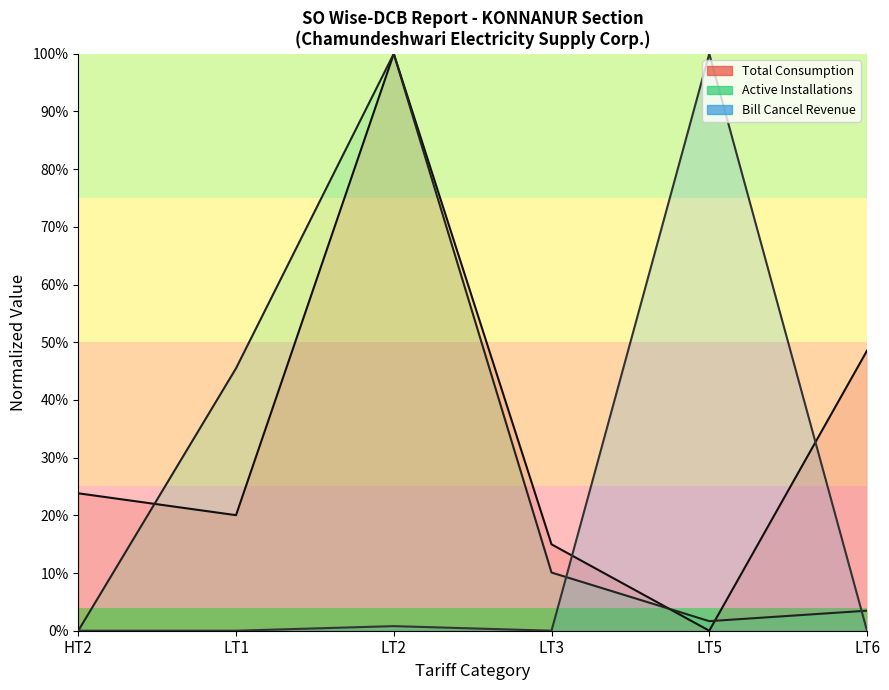

At which label does Total Consumption (line) reach its peak?

LT2